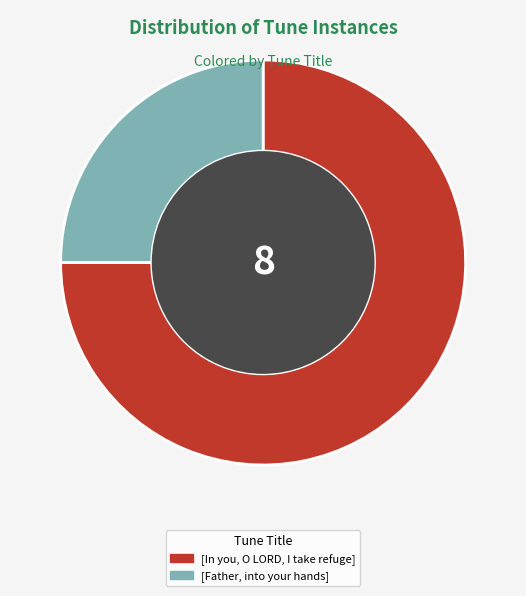

The [Father, into your hands] slice represents 25% of the pie. True or false?

True